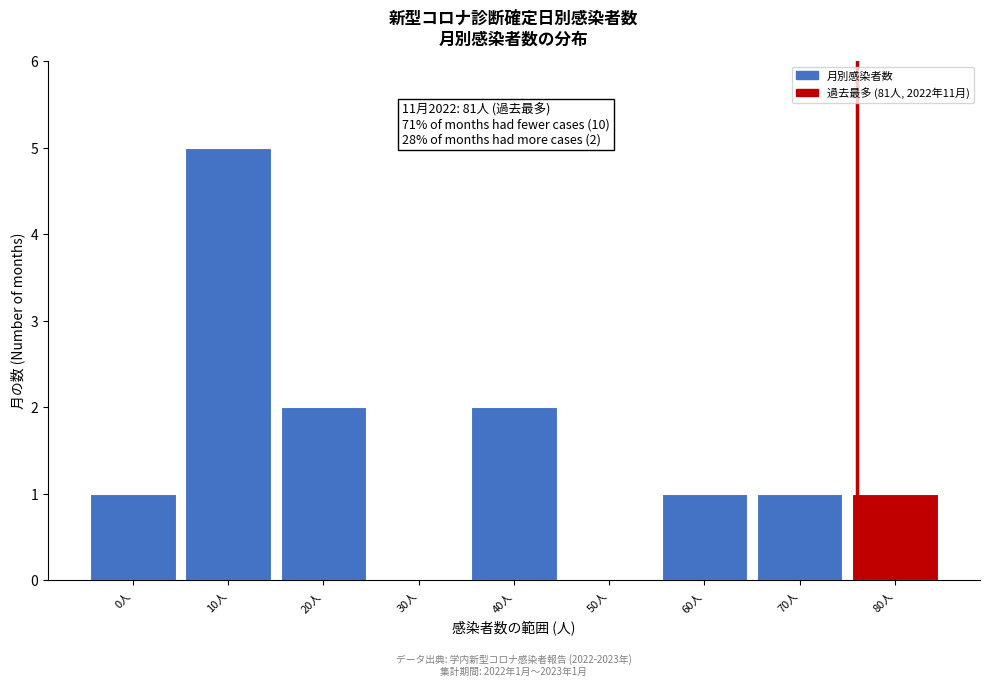

Reading left to right, what are all the values shown in this chart?

0人=1	10人=5	20人=2	30人=0	40人=2	50人=0	60人=1	70人=1	80人=1